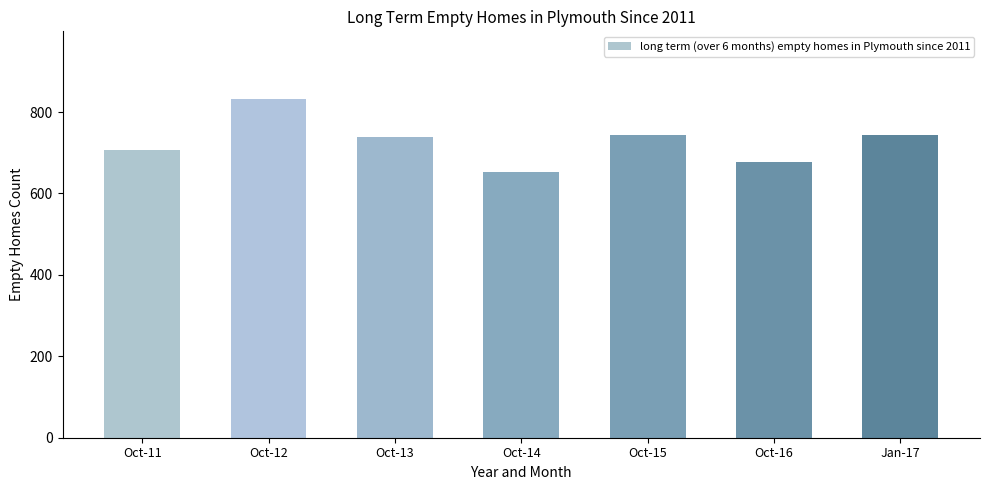

Are the bars grouped side by side (vs. stacked)?

No